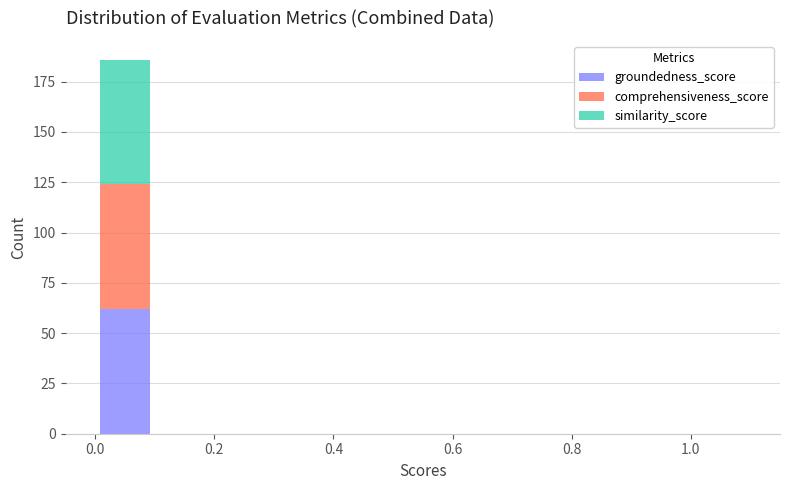

Which range on the x-axis has the tallest stacked bar (by total height)?

0.0 to 0.1